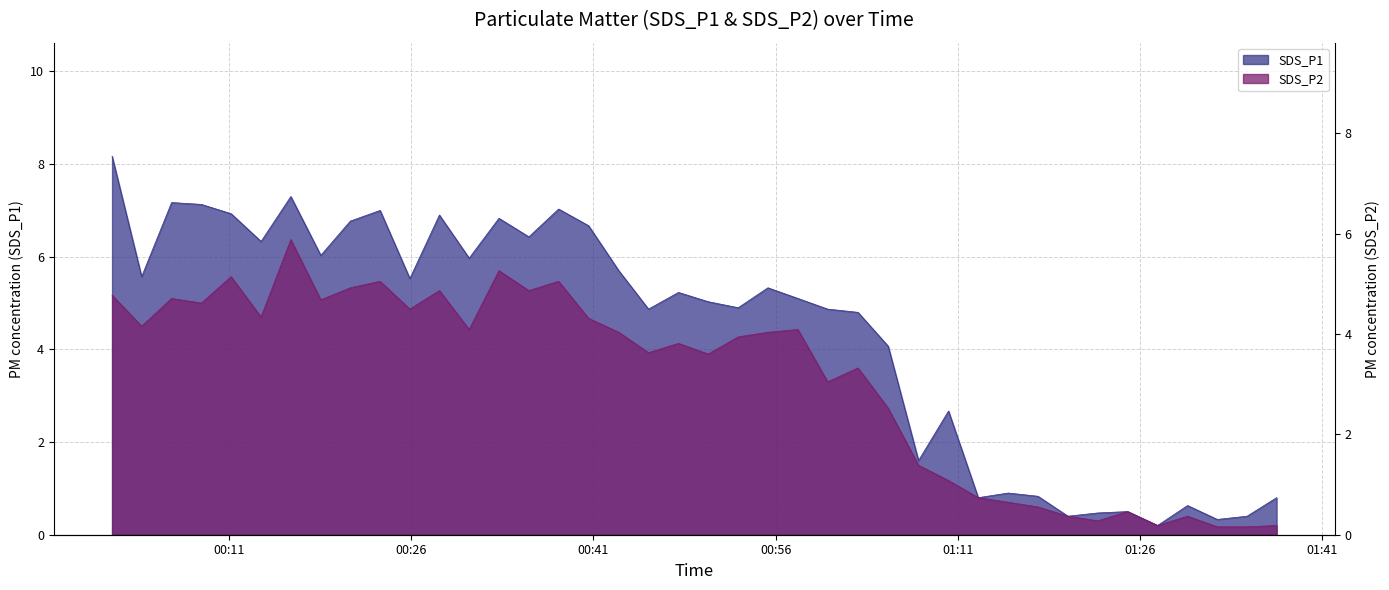

The value of SDS_P2 at 2022/04/05 00:55:22 is 4.4. True or false?

True